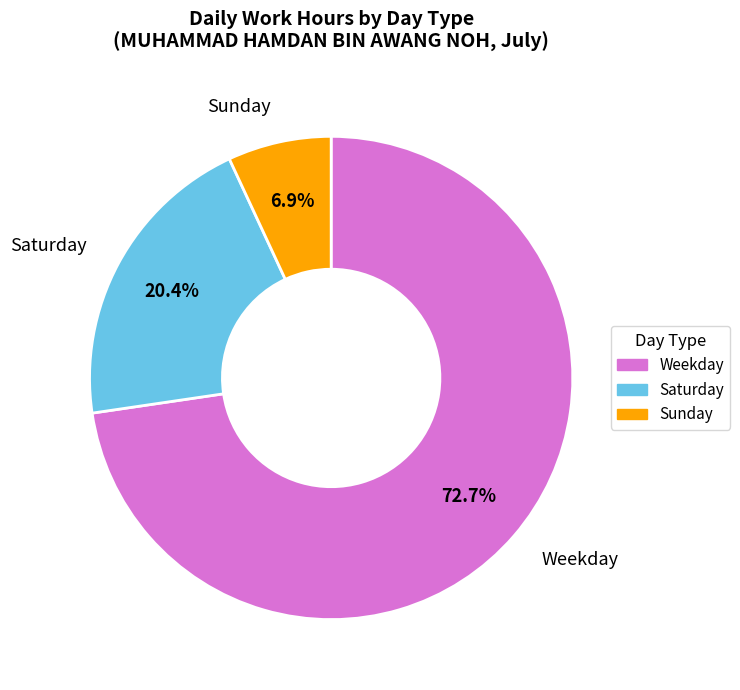

Rank the categories by value from lowest to highest.

Sunday, Saturday, Weekday